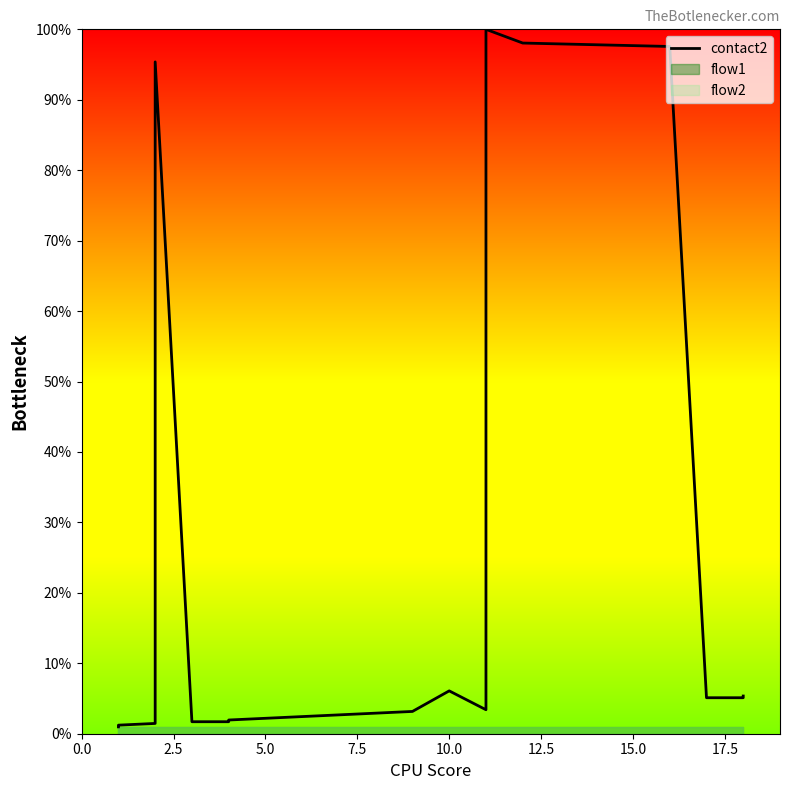

How many lines are shown in the chart?

1